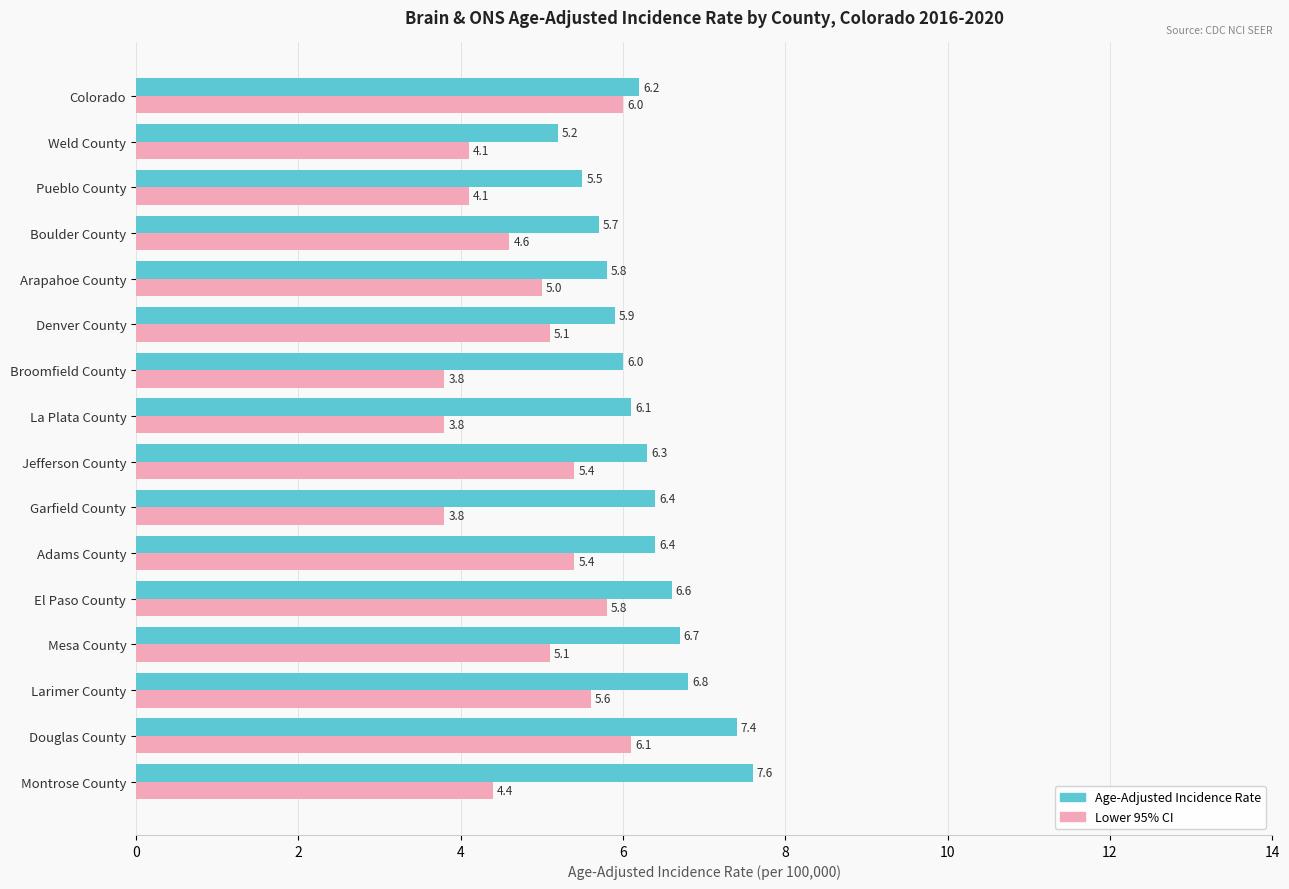

What is the greatest value displayed?

7.6